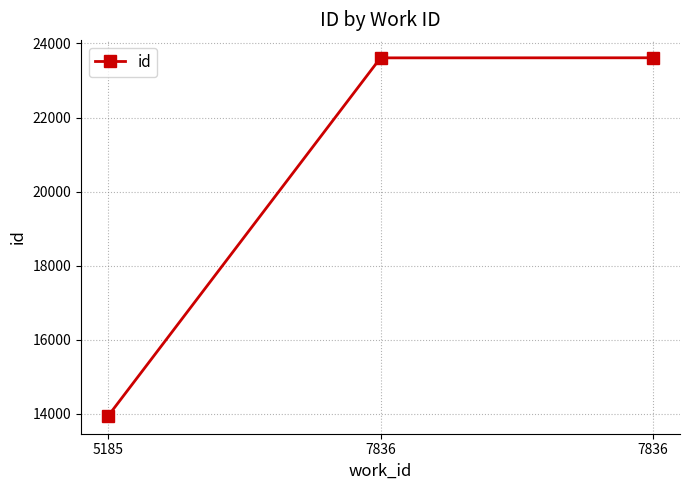

What is the difference between the values at 7836 and 5185?

9668